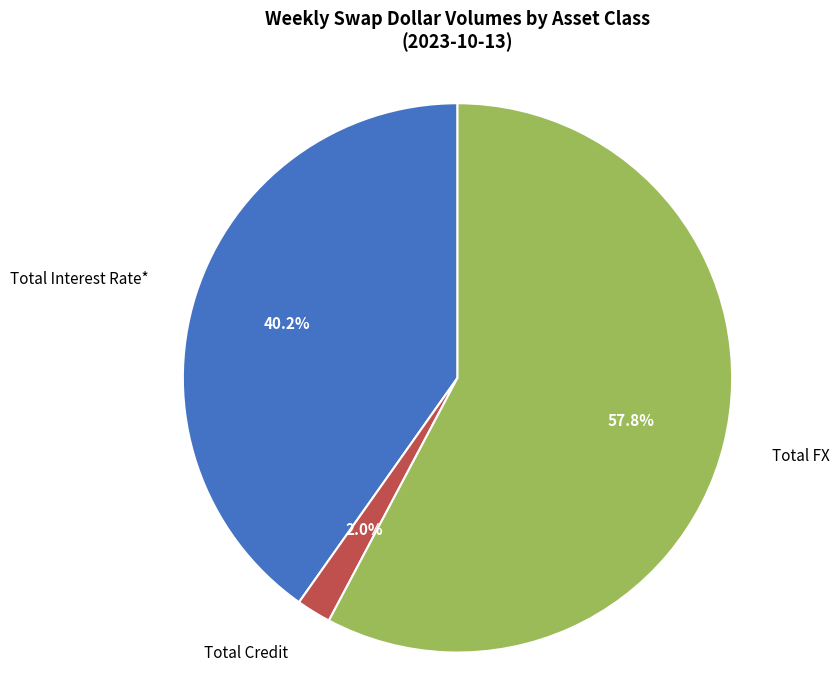

Do Total FX and Total Credit together represent more than half of the pie?

Yes